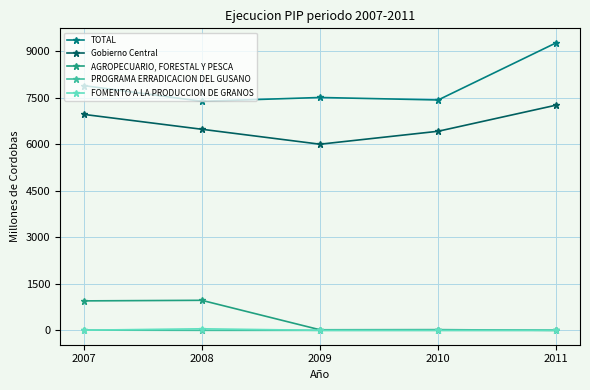

What is the highest value of the AGROPECUARIO, FORESTAL Y PESCA series?

968.3